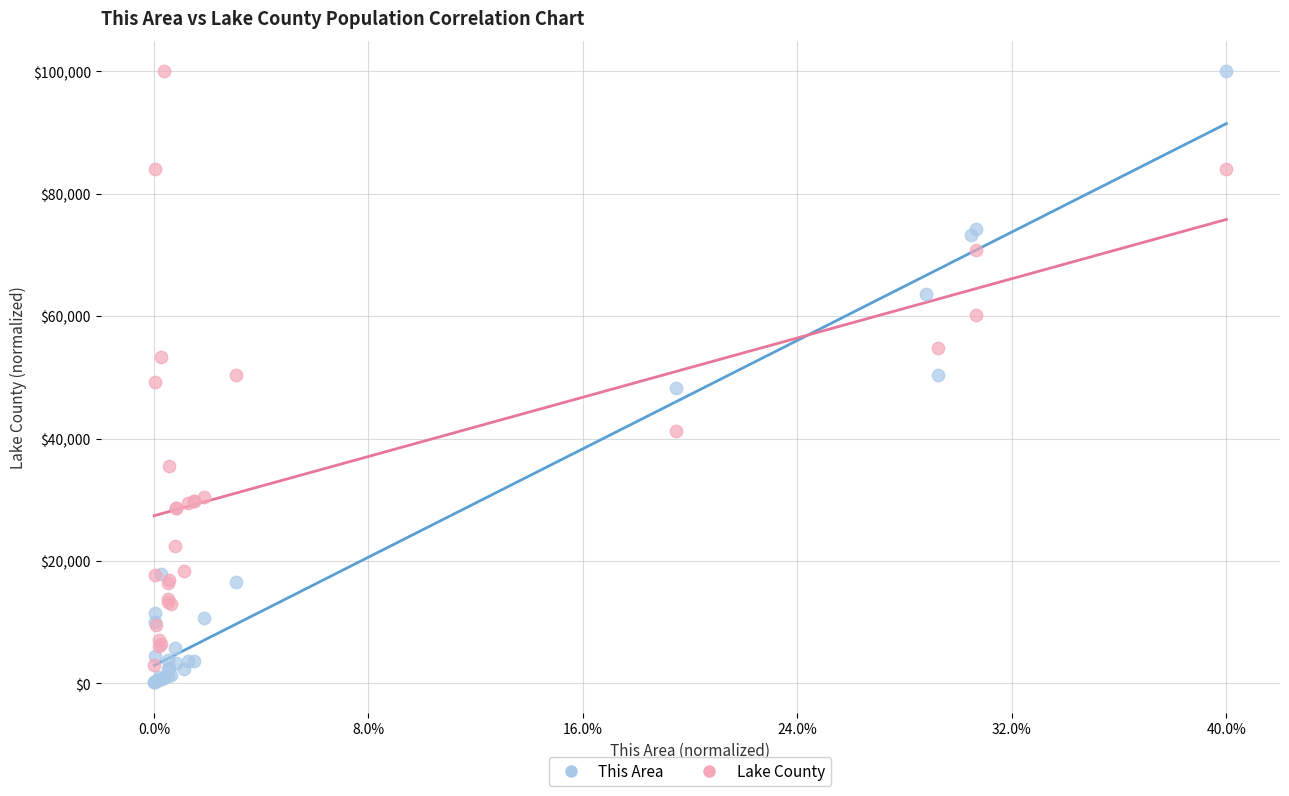

Which series has the largest Y range (max minus min)?

This Area